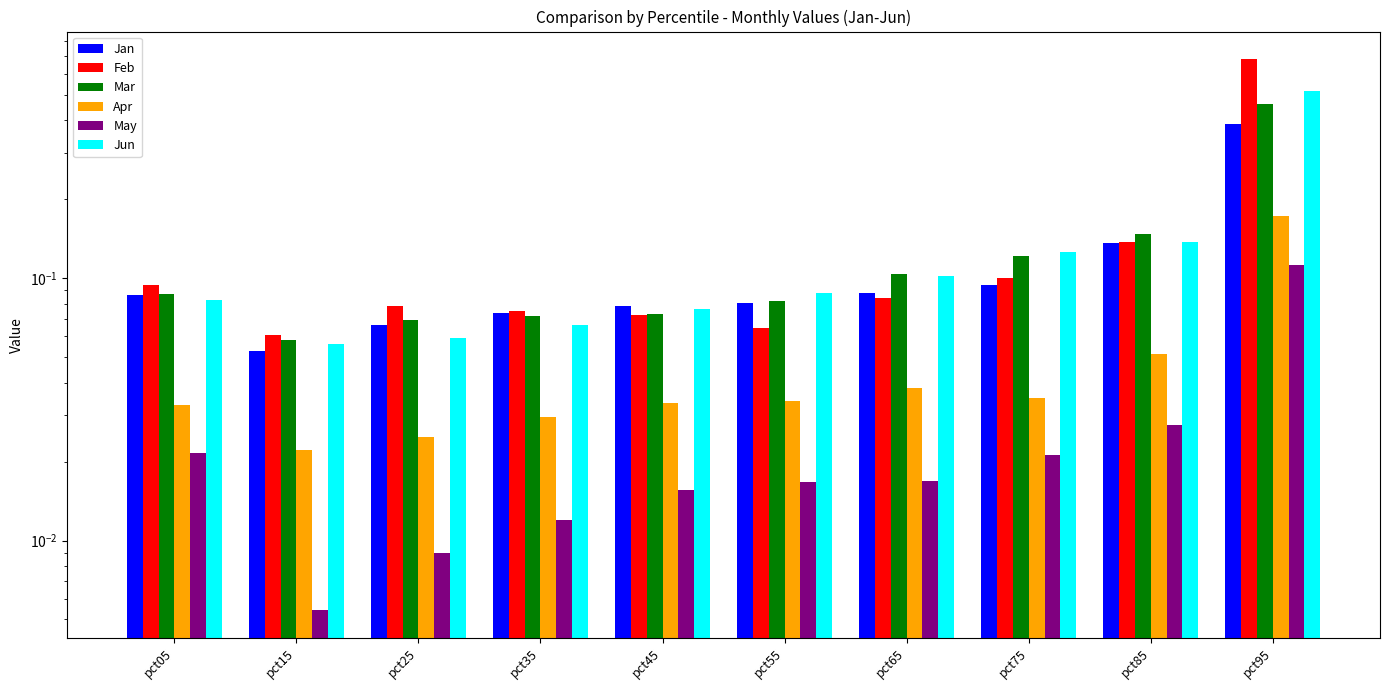

What is the sum of all May values?

0.3